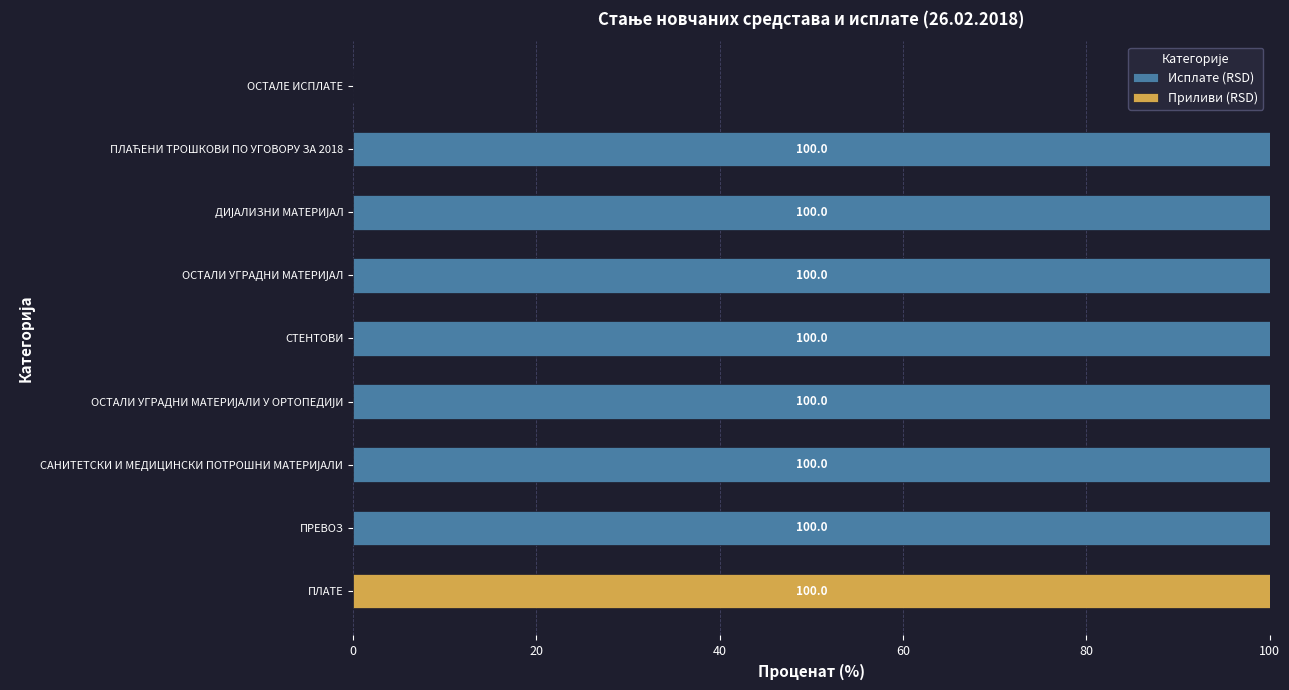

What is the total value across all series at СТЕНТОВИ?

100